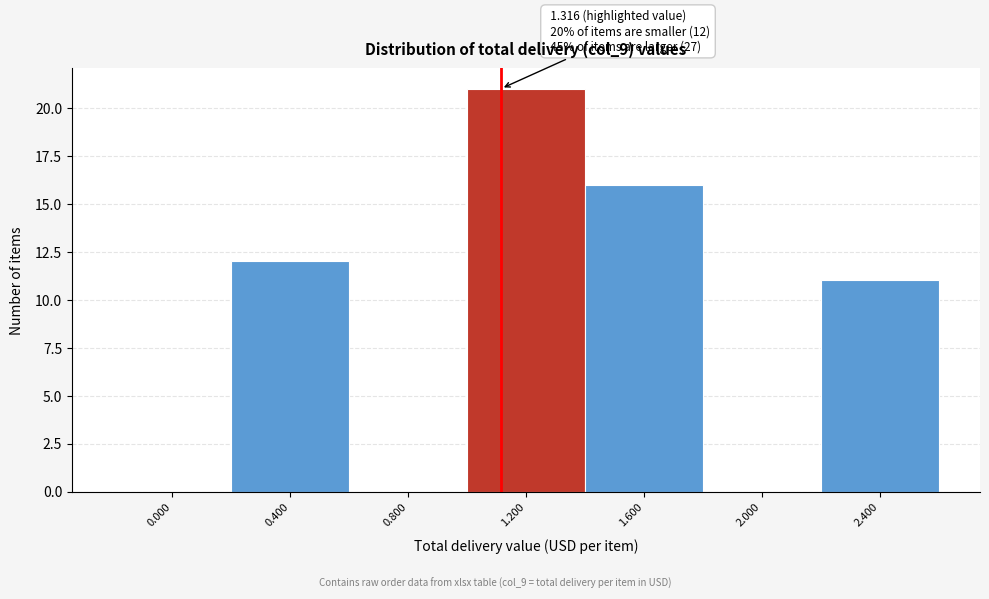

Reading left to right, what are all the values shown in this chart?

0.000=0	0.400=12	0.800=0	1.200=21	1.600=16	2.000=0	2.400=11